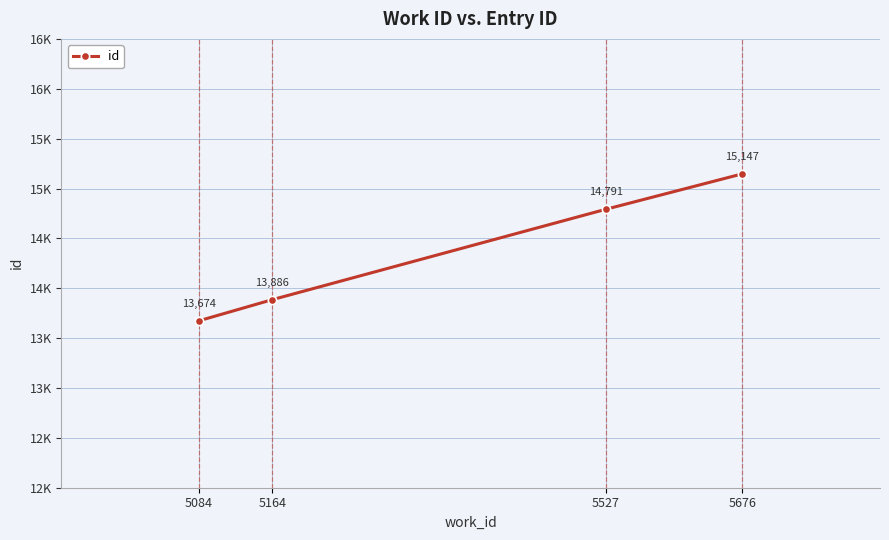

Does the chart have visible grid lines?

Yes